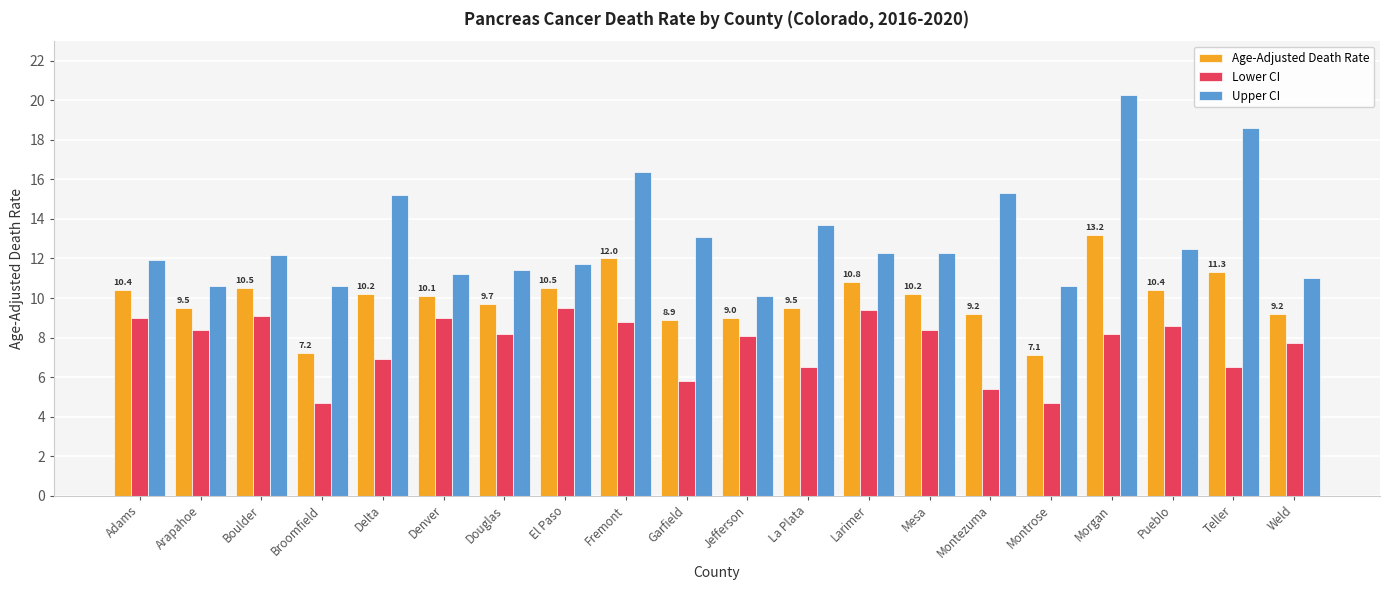

Which series has the largest total across all categories?

Upper CI